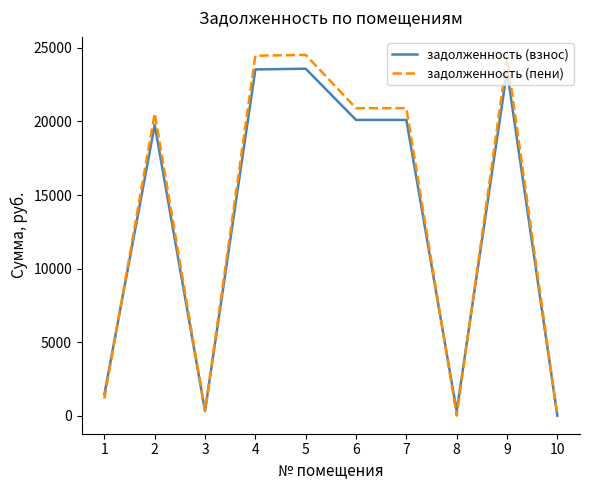

Between which two adjacent categories do задолженность (взнос) and задолженность (пени) first intersect?

1 and 2